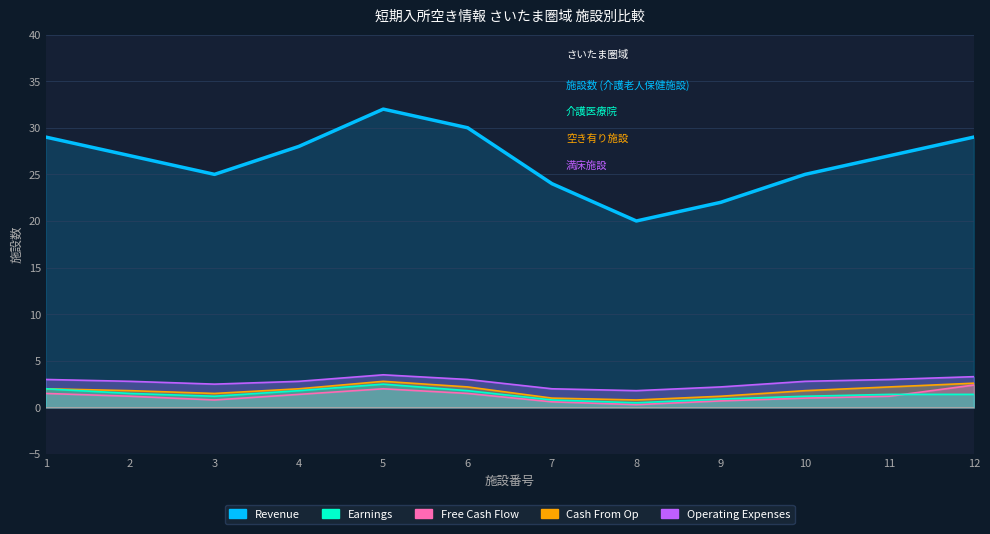

Which label corresponds to the largest value in the chart?

5